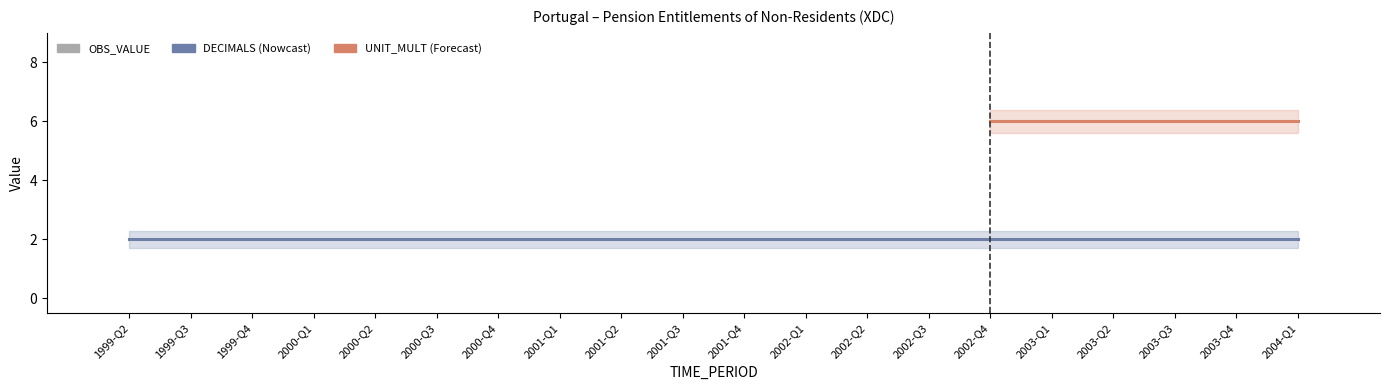

Between 2002-Q2 and 2001-Q2, which is larger?

2002-Q2